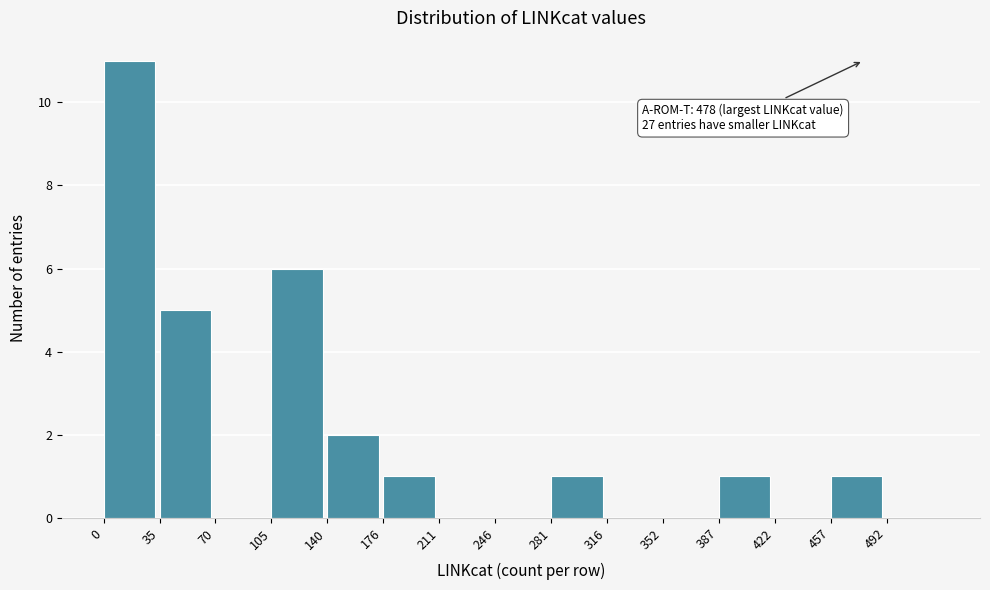

Which range on the x-axis has the tallest bar?

0 to 35